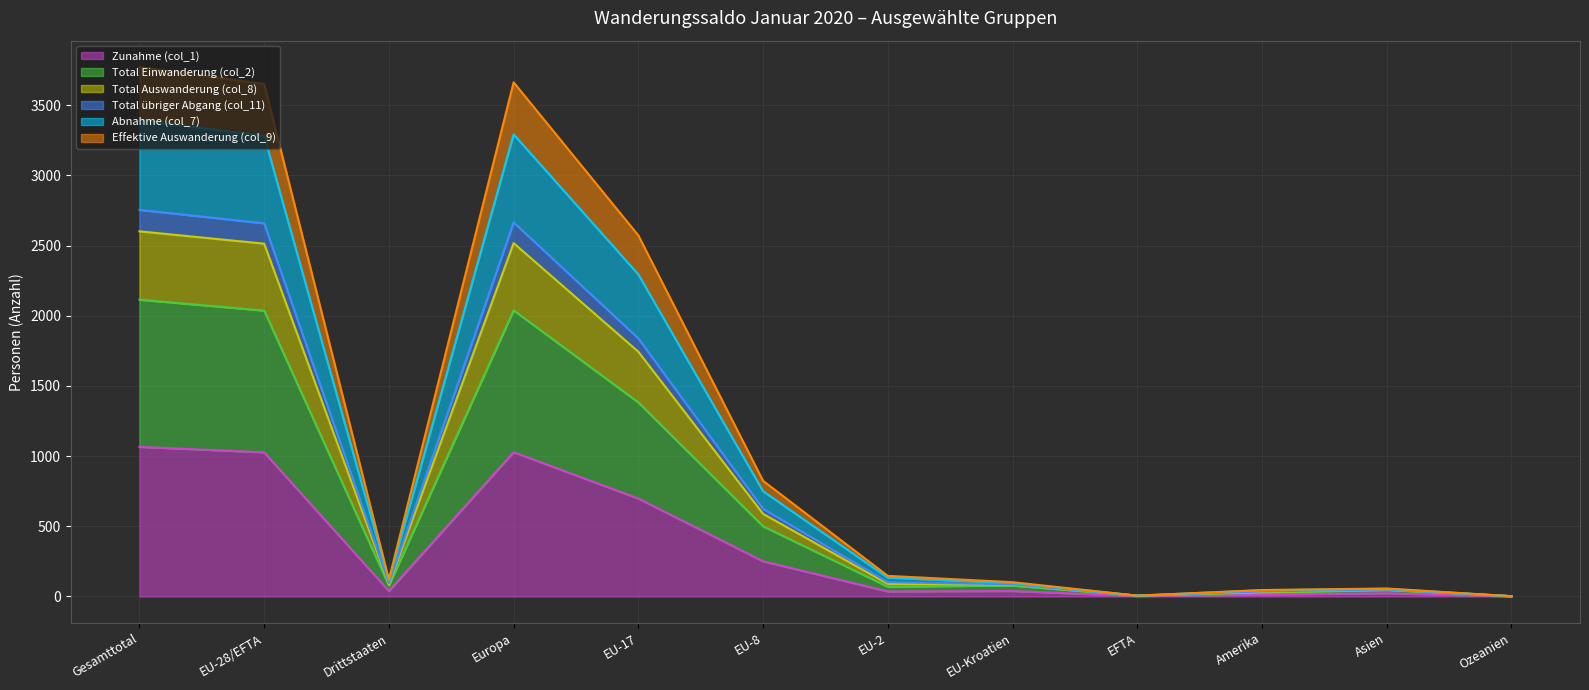

How many values in the Zunahme (col_1) series are below 39?

5